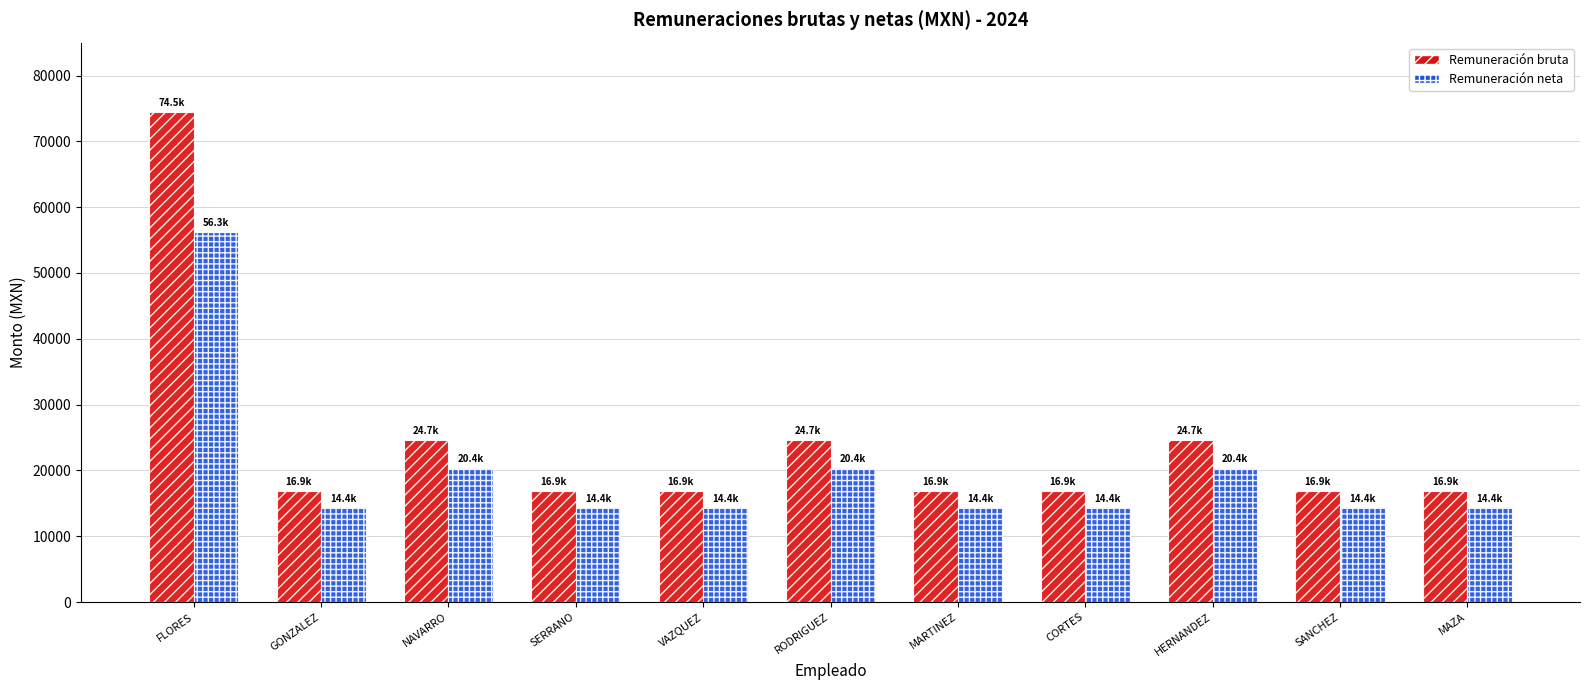

What are all the series names shown in the legend?

Remuneración bruta, Remuneración neta